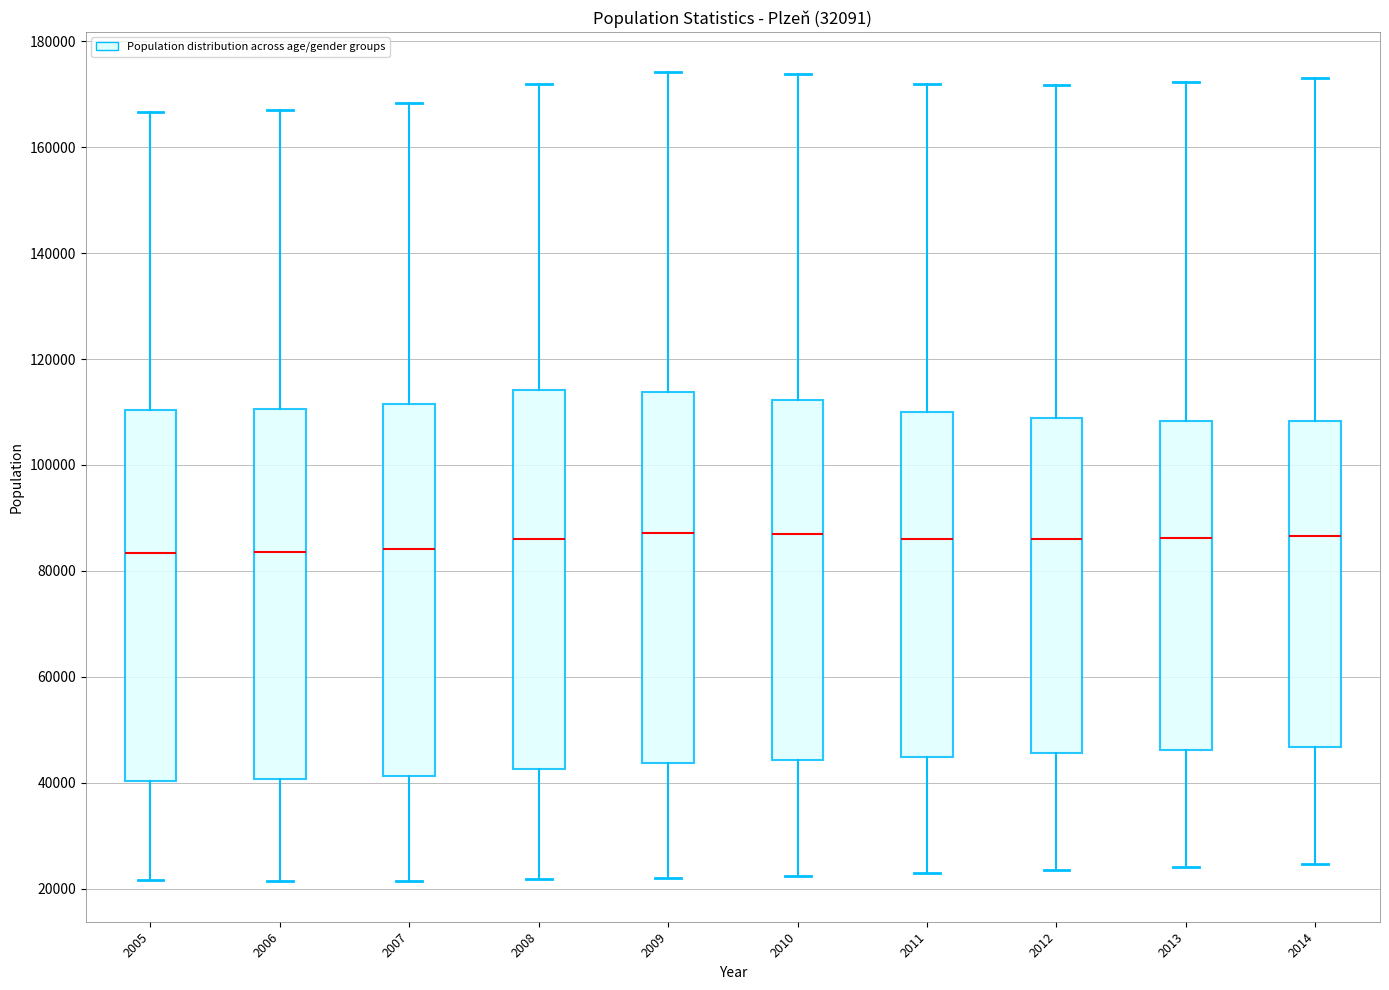

Reading left to right, read every box against the y-axis: the position of its median line, the range the box covers, and the ends of its whiskers. The values are not printed on the chart, so give them approximately, as read against the axis.

2005: median 84000, box 40000 to 110000, whiskers 22000 to 166000
2006: median 84000, box 40000 to 110000, whiskers 22000 to 168000
2007: median 84000, box 42000 to 112000, whiskers 22000 to 168000
2008: median 86000, box 42000 to 114000, whiskers 22000 to 172000
2009: median 88000, box 44000 to 114000, whiskers 22000 to 174000
2010: median 86000, box 44000 to 112000, whiskers 22000 to 174000
2011: median 86000, box 44000 to 110000, whiskers 22000 to 172000
2012: median 86000, box 46000 to 108000, whiskers 24000 to 172000
2013: median 86000, box 46000 to 108000, whiskers 24000 to 172000
2014: median 86000, box 46000 to 108000, whiskers 24000 to 172000